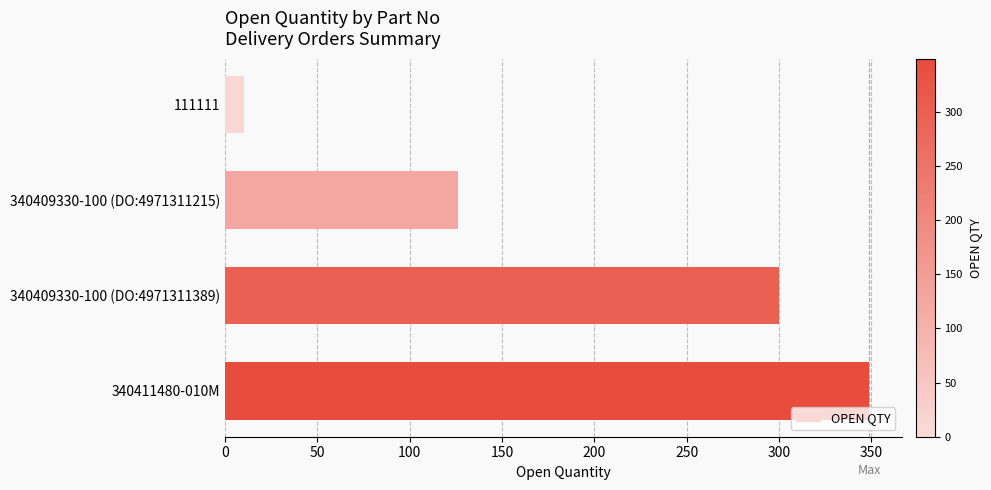

Reading bottom to top, what are all the values shown in this chart?

340411480-010M=349	340409330-100 (DO:4971311389)=300	340409330-100 (DO:4971311215)=126	111111=10